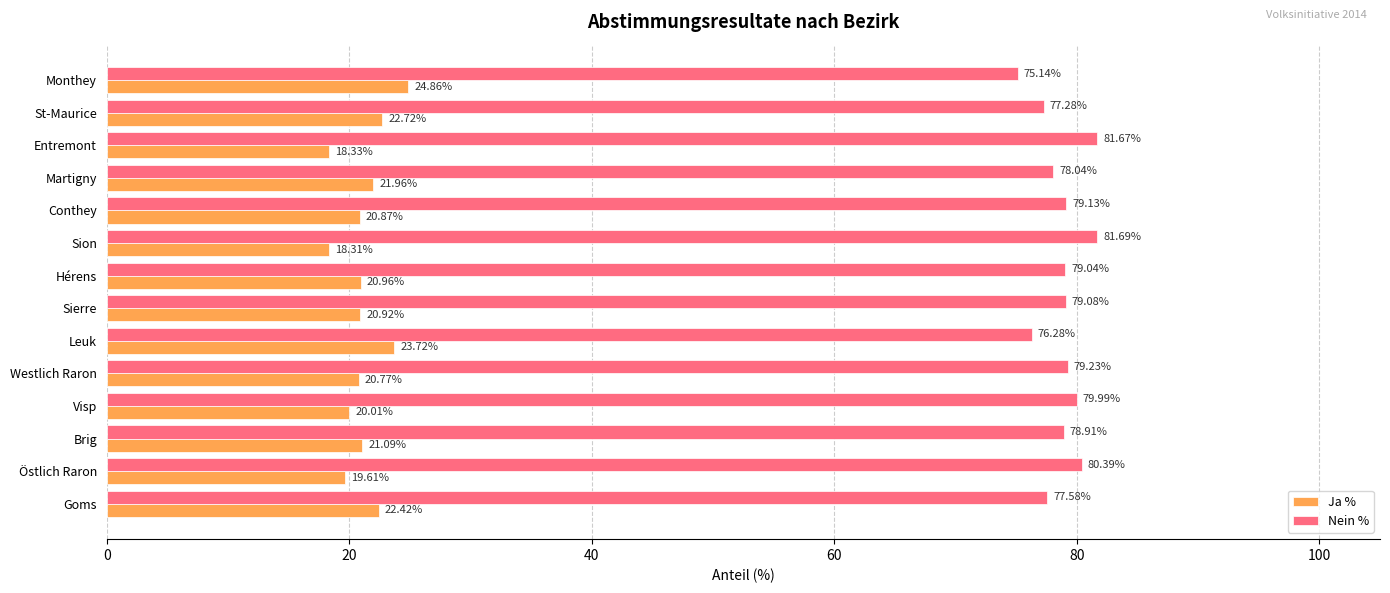

What is the difference between the highest and lowest values at Monthey?

50.3